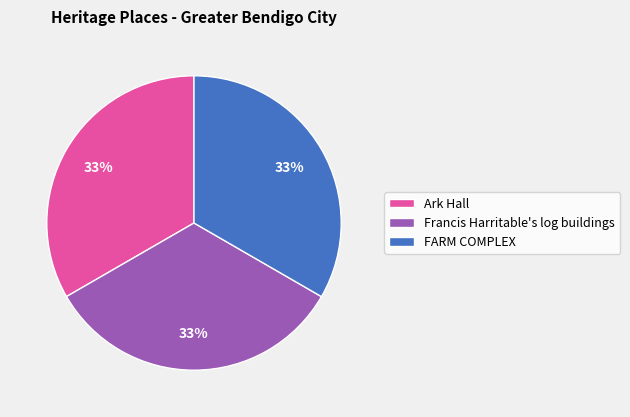

True or false: Ark Hall accounts for 23% of the total.

False